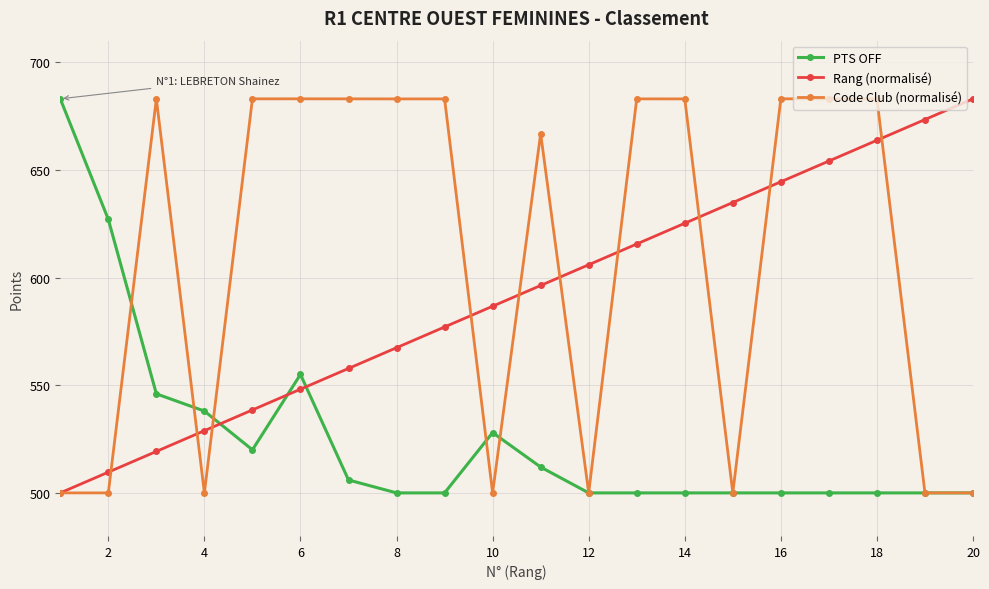

Which series has the largest total across all categories?

Code Club (normalisé)